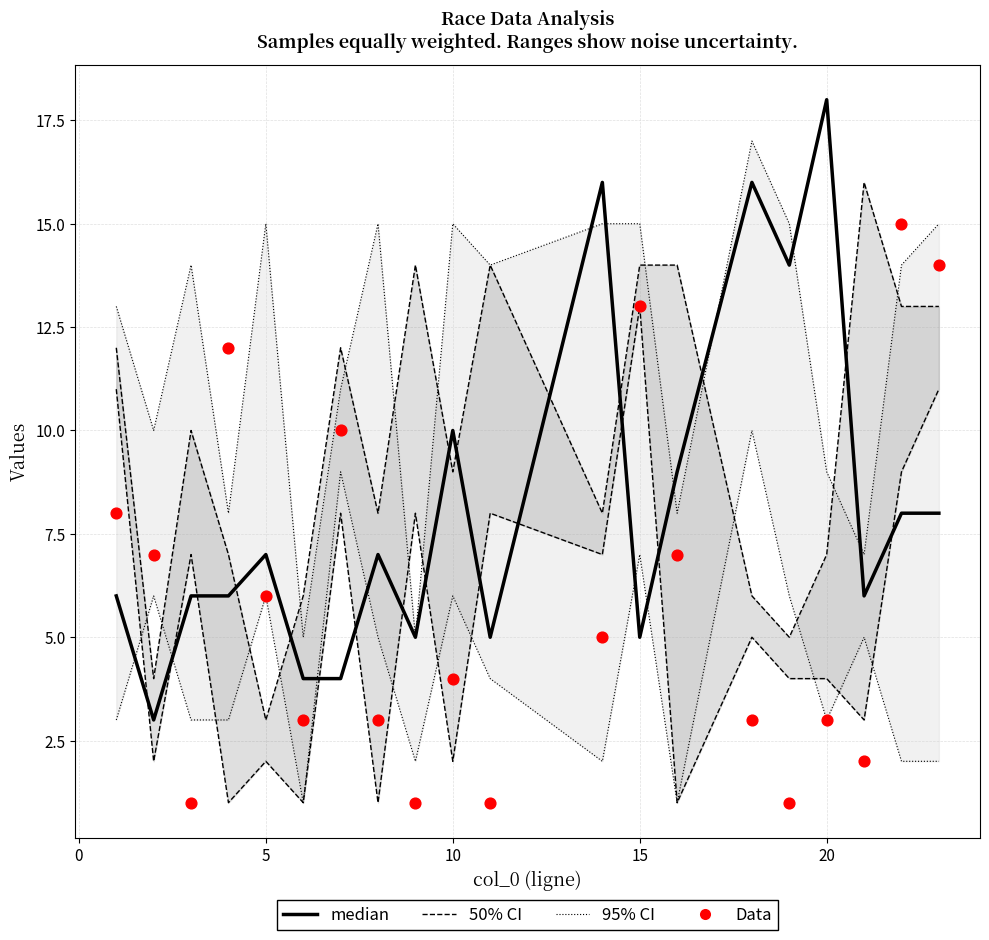

Is the value of Data at 5 greater than the value of 95% CI at 7?

No